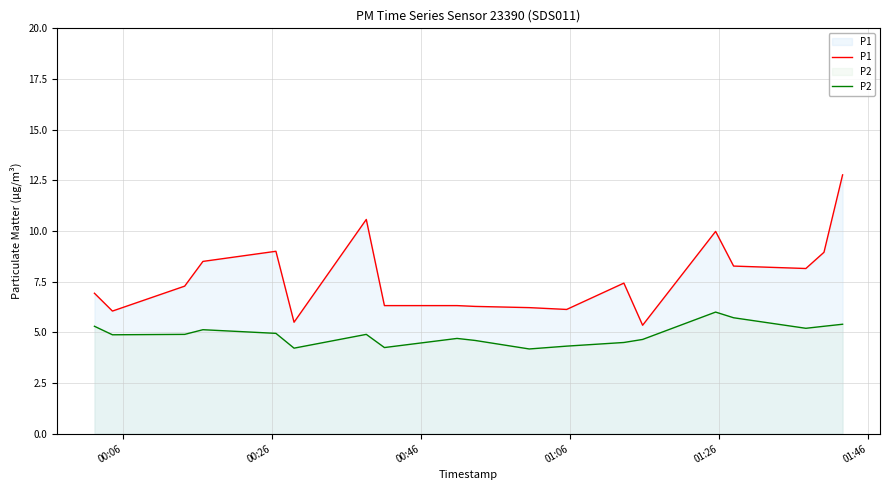

What is the difference between the maximum and minimum values in the P2 series?

1.8